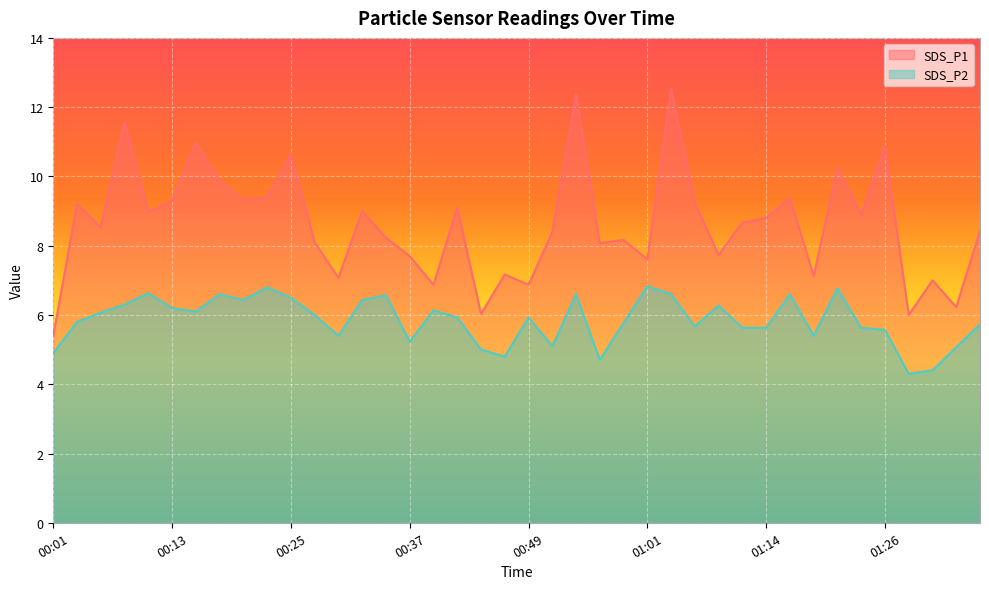

At which category is the sum across all series the highest?

01:04